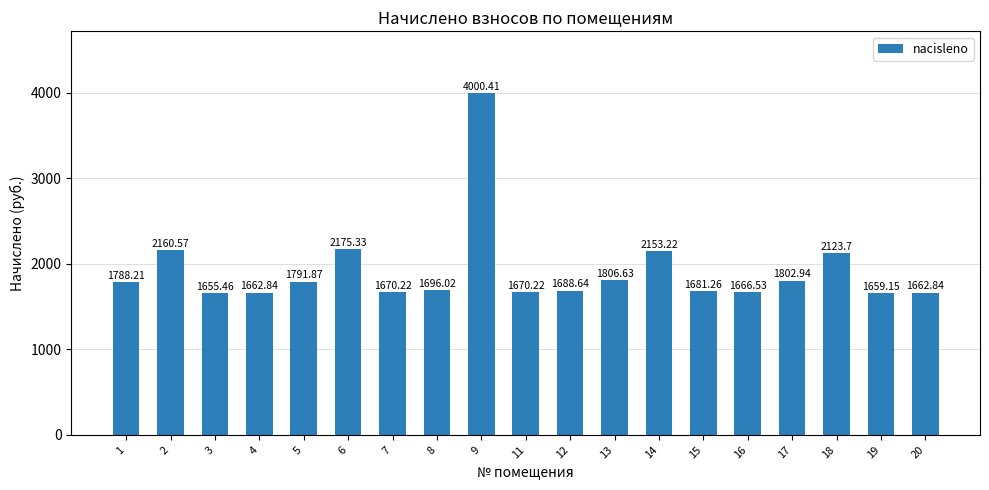

What is the value of the 18th bar from the left?

1659.2